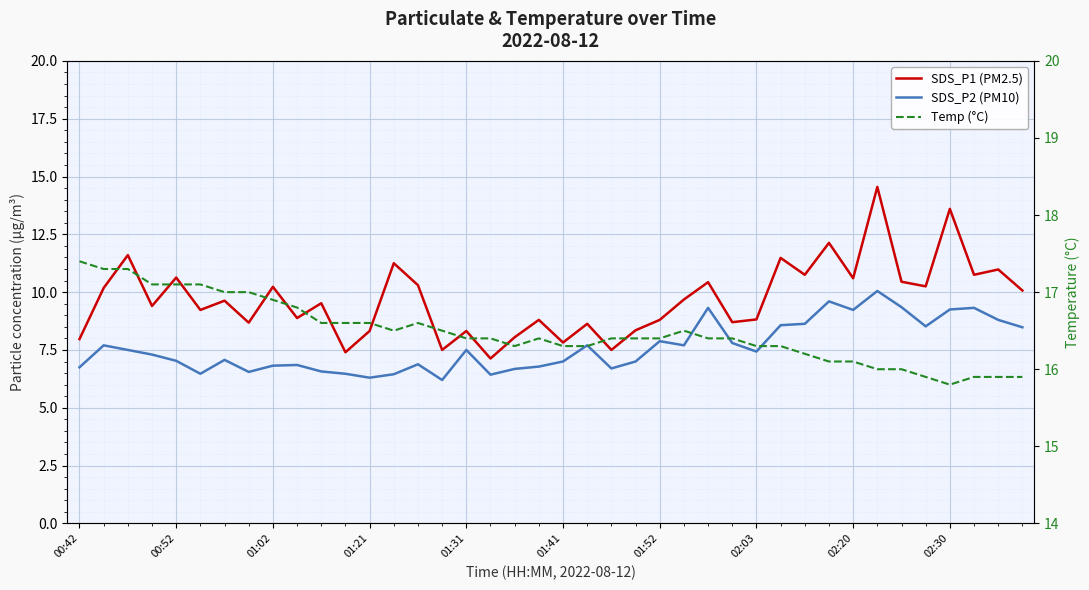

Which series has the largest range (max minus min)?

SDS_P1 (PM2.5)